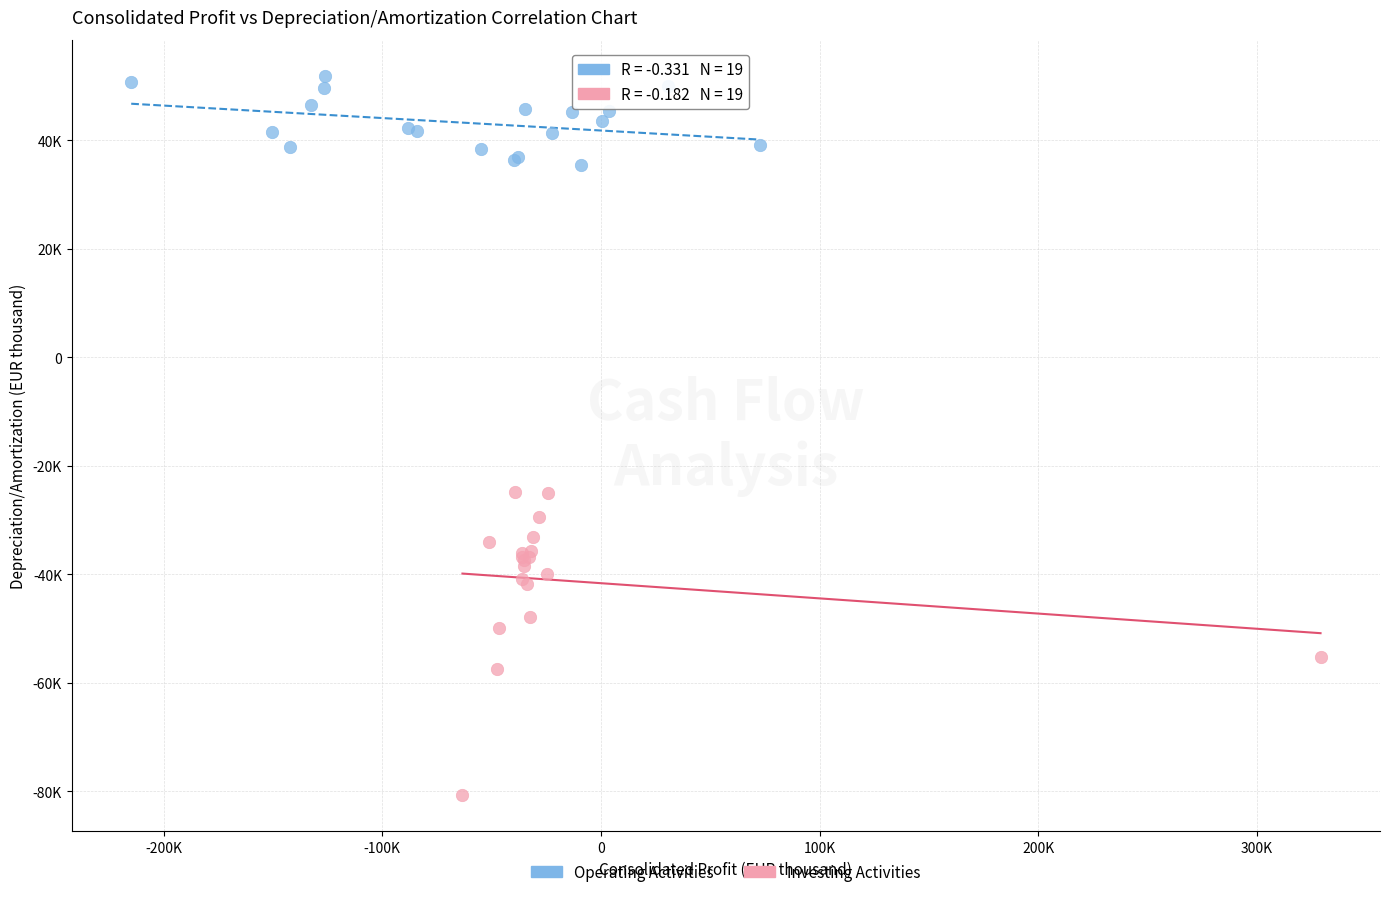

Which series contains the highest Y value?

Operating Activities